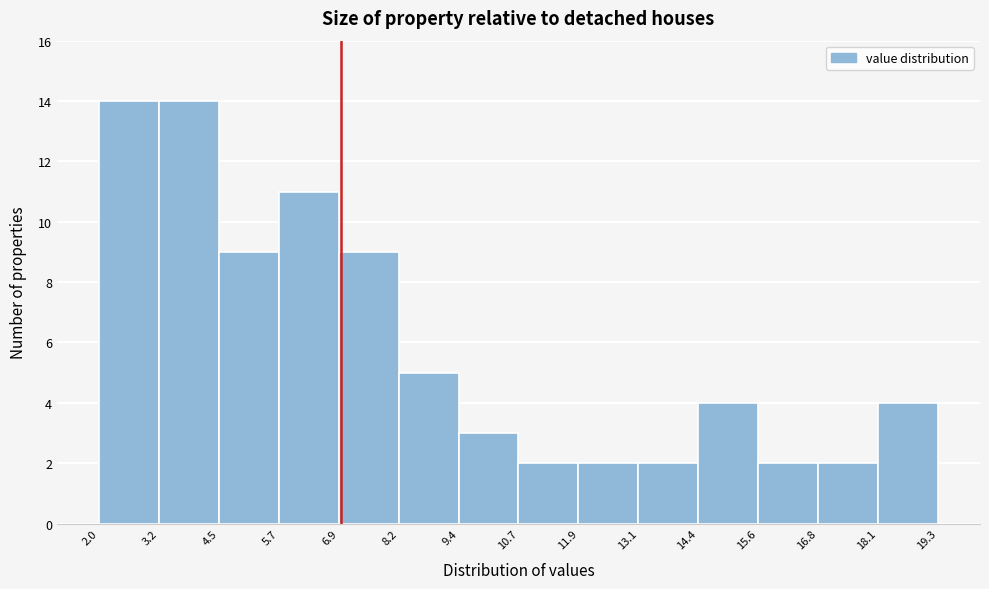

Reading left to right, list every bar in this chart as the range it spans on the x-axis followed by its height. The values are not printed on the chart, so give them approximately, as read against the axis.

2.0 to 3.2: 14
3.2 to 4.5: 14
4.5 to 5.7: 9
5.7 to 6.9: 11
6.9 to 8.2: 9
8.2 to 9.4: 5
9.4 to 10.7: 3
10.7 to 11.9: 2
11.9 to 13.1: 2
13.1 to 14.4: 2
14.4 to 15.6: 4
15.6 to 16.8: 2
16.8 to 18.1: 2
18.1 to 19.3: 4